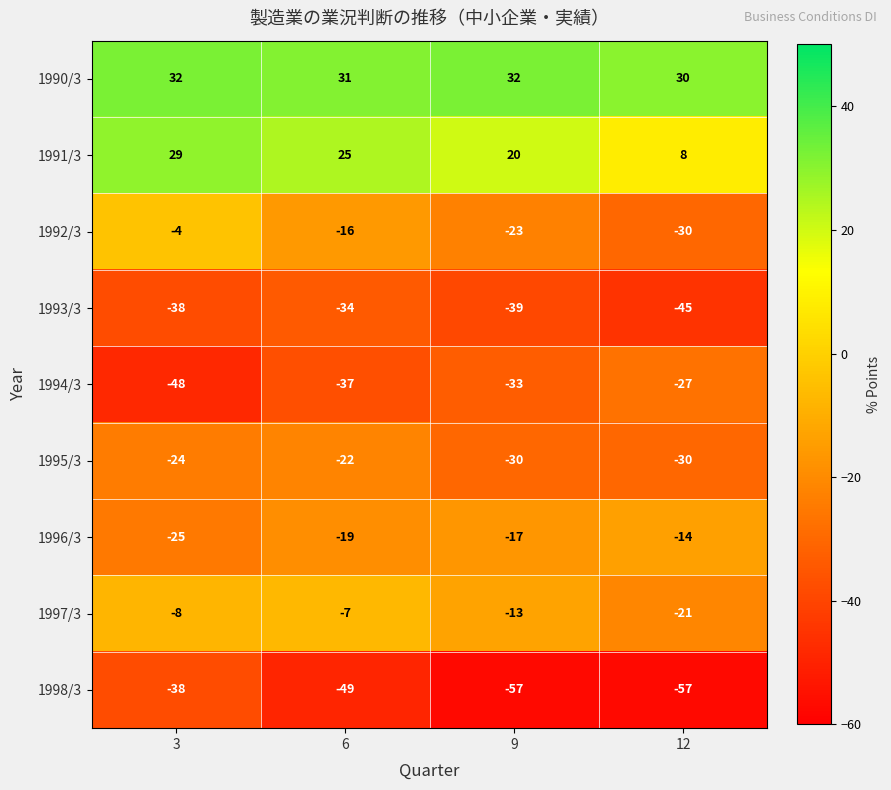

What is the greatest value displayed?

32